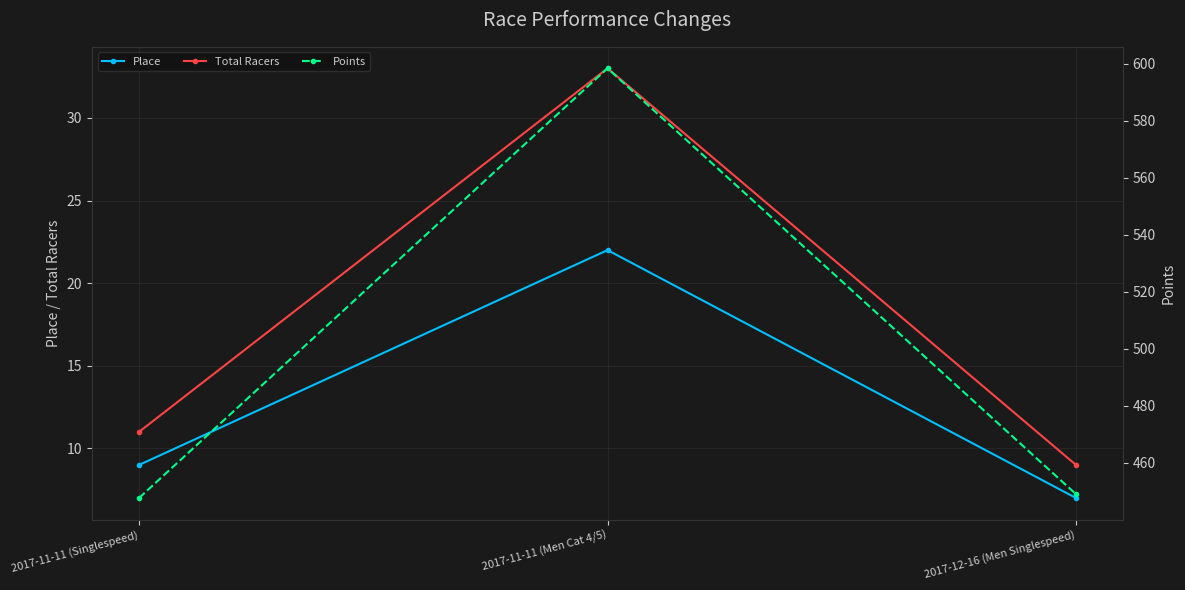

At which label is Points closest to 523?

2017-12-16 (Men Singlespeed)